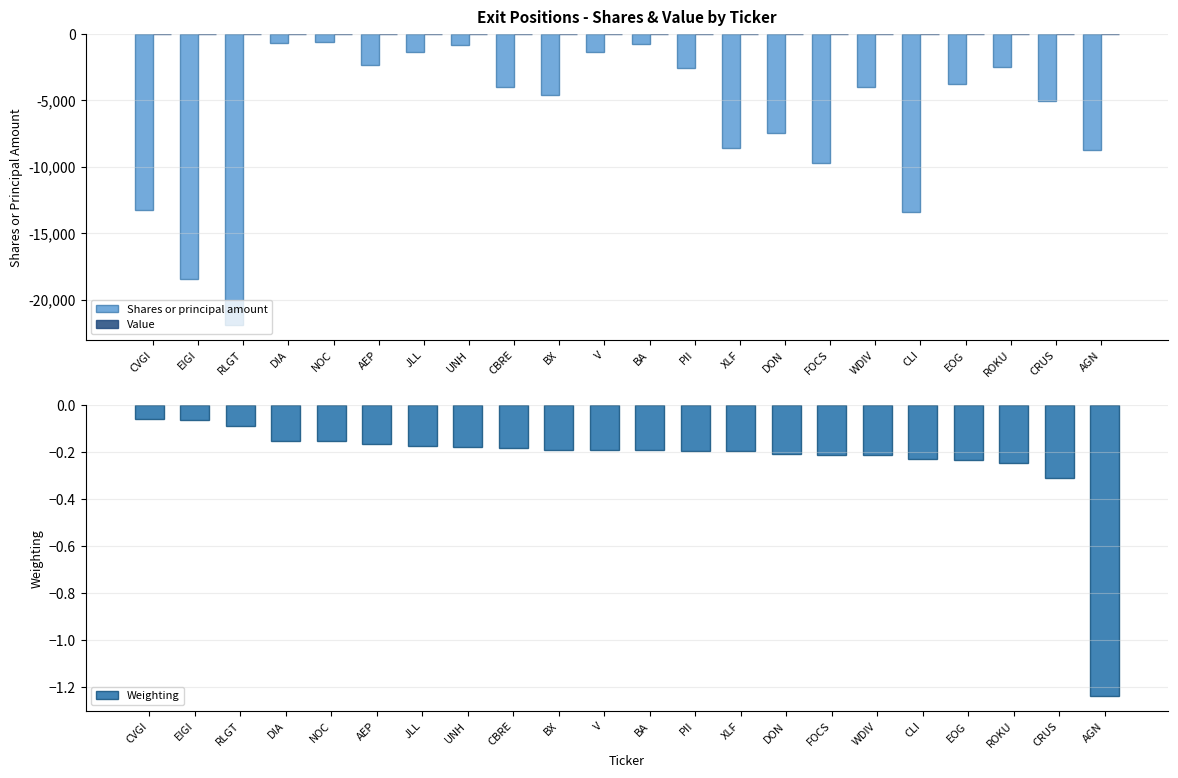

Is the value of Weighting at AEP greater than the value of Value at BX?

No